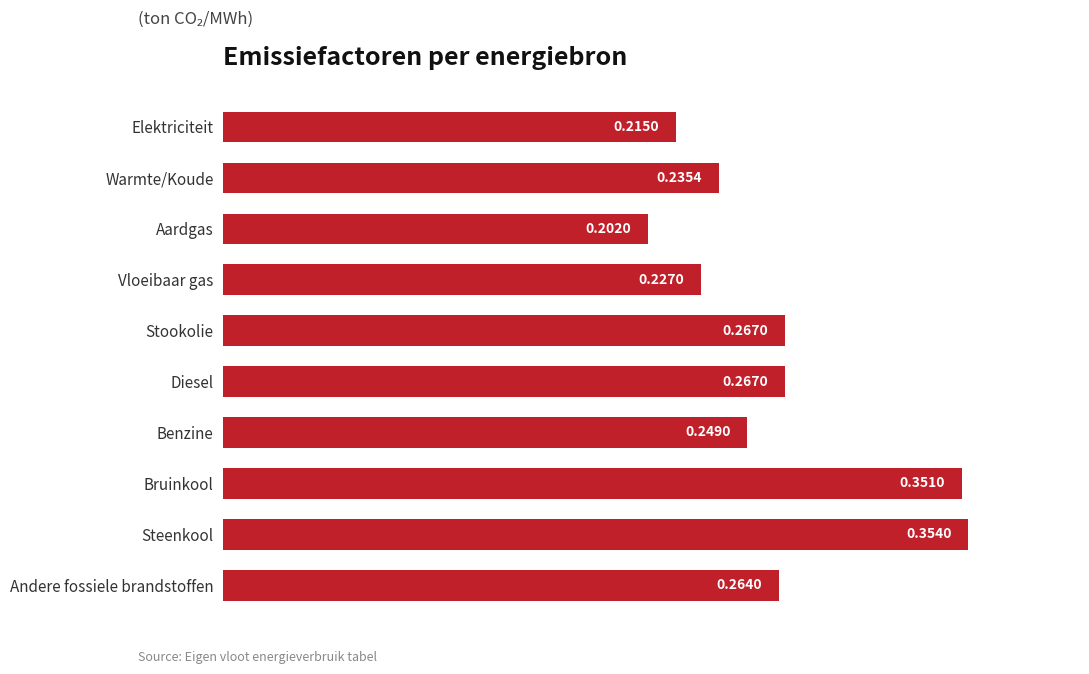

What is the label of the 10th bar from the bottom?

Elektriciteit